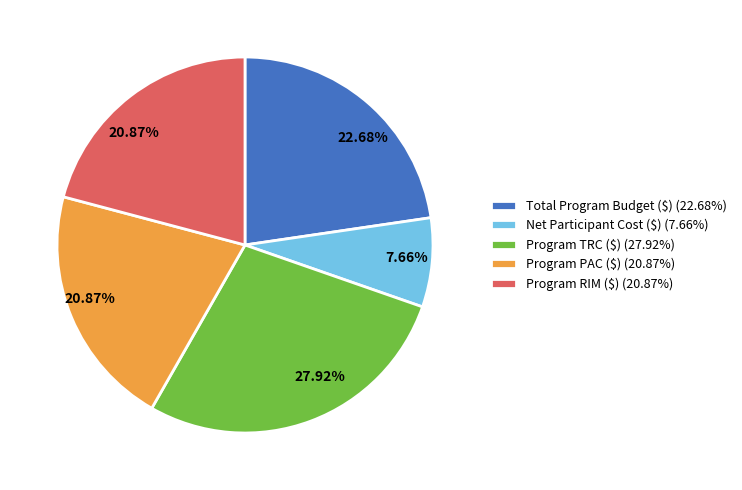

Which category has the biggest portion of the pie?

Program TRC ($)